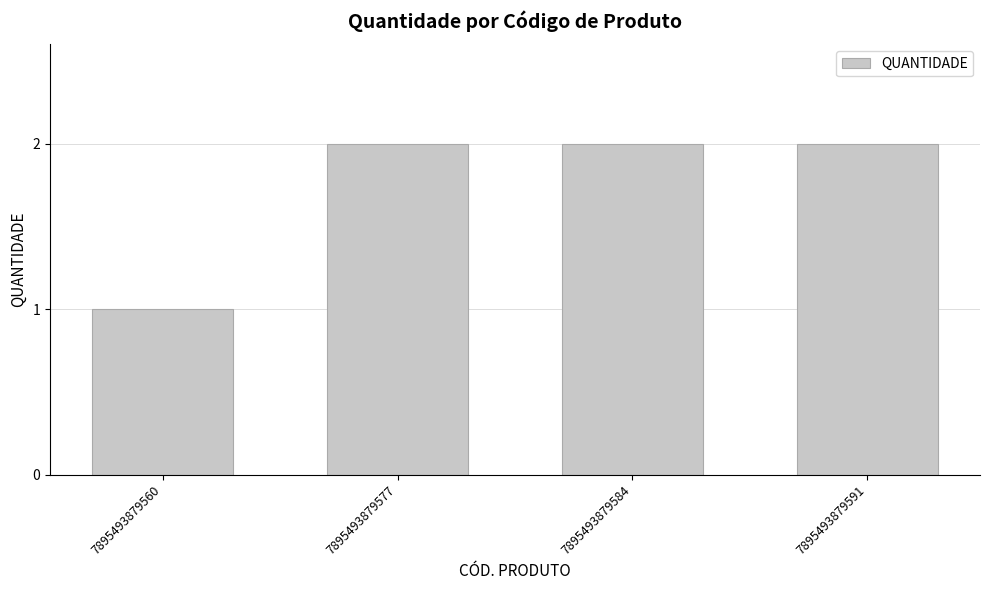

Does the chart contain stacked bars?

No